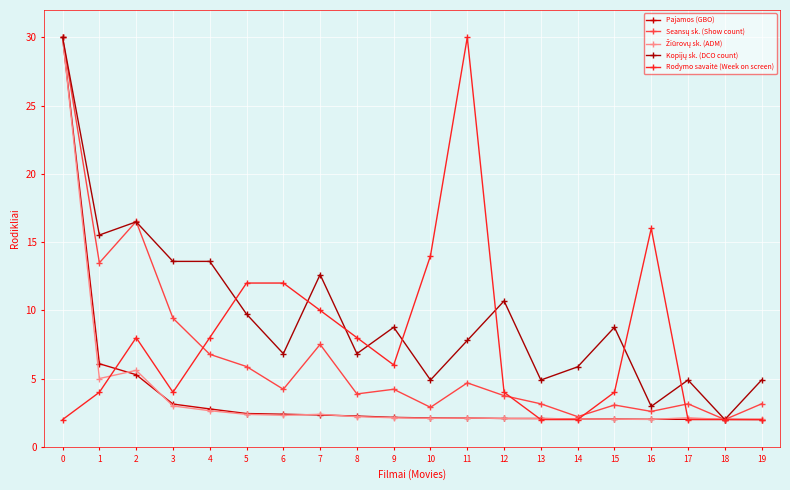

How many lines are shown in the chart?

5